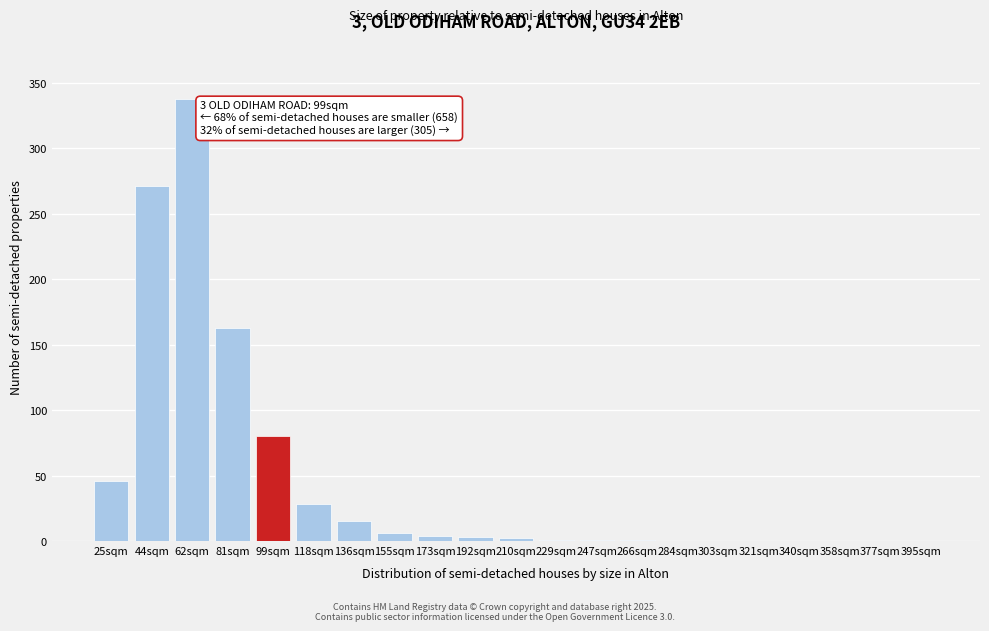

What is the greatest value displayed?

338